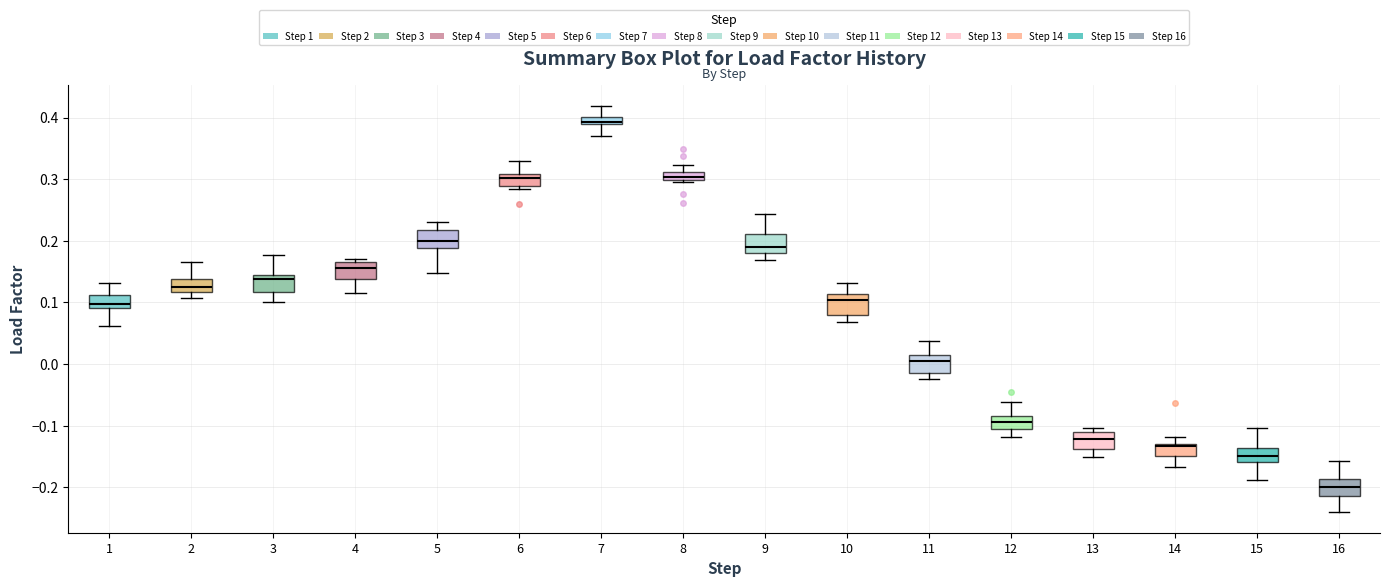

Where does the lower whisker of the box at x = 4 end on the y-axis? The values are not printed on the chart, so give them approximately, as read against the axis.

0.11